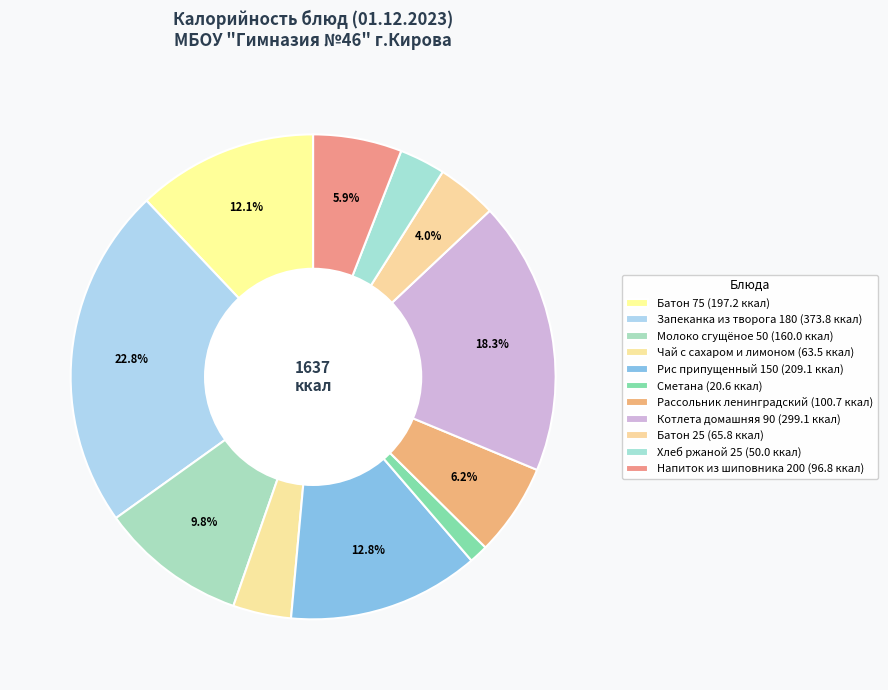

How many slices are in this pie chart?

11